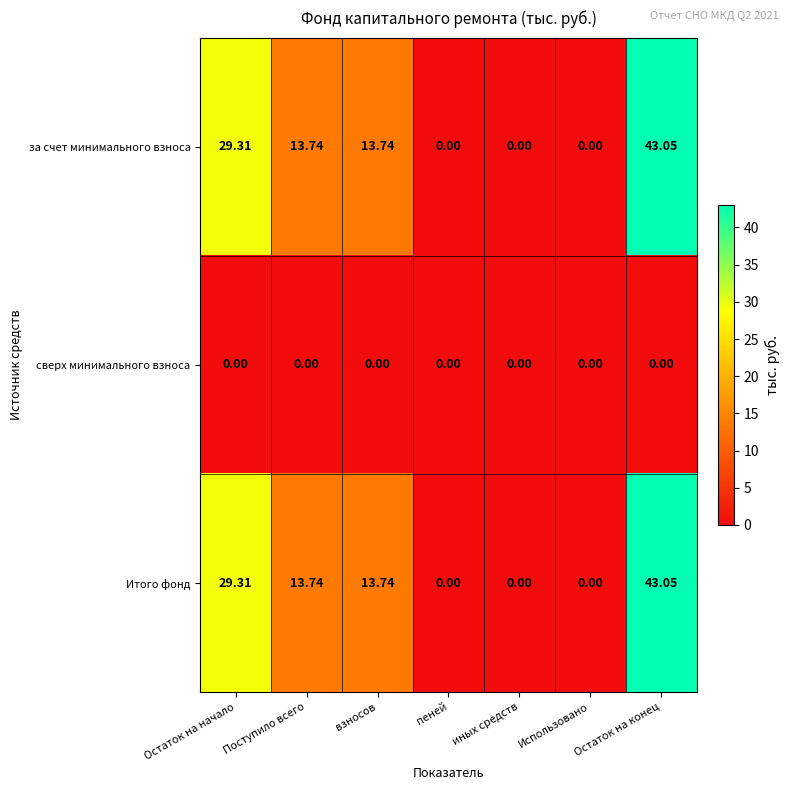

At which category is the sum across all series the highest?

Остаток на конец